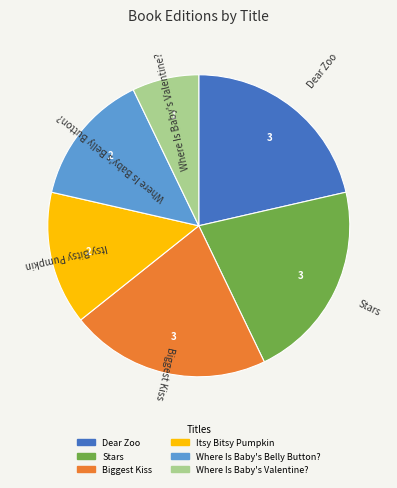

Combined, do Itsy Bitsy Pumpkin and Stars account for over 50%?

No